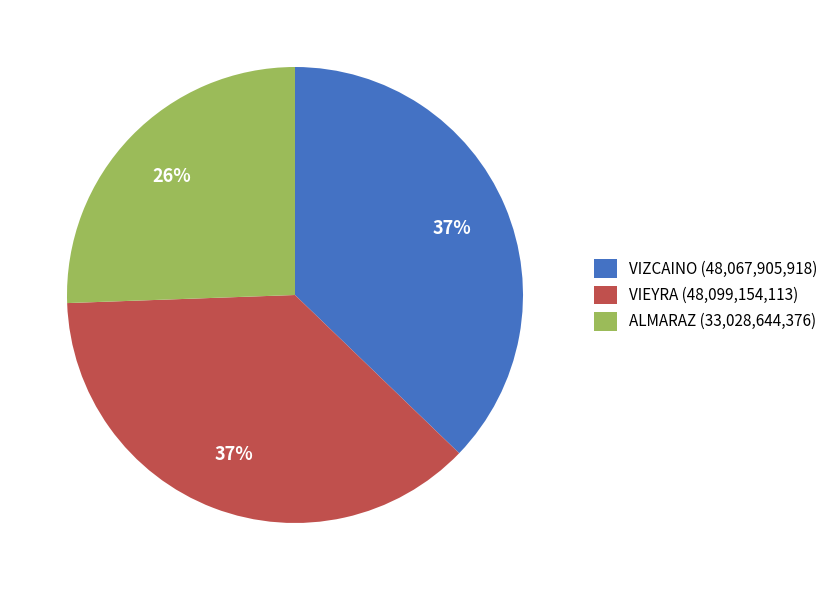

What is the smallest slice in the pie chart?

ALMARAZ (33,028,644,376)